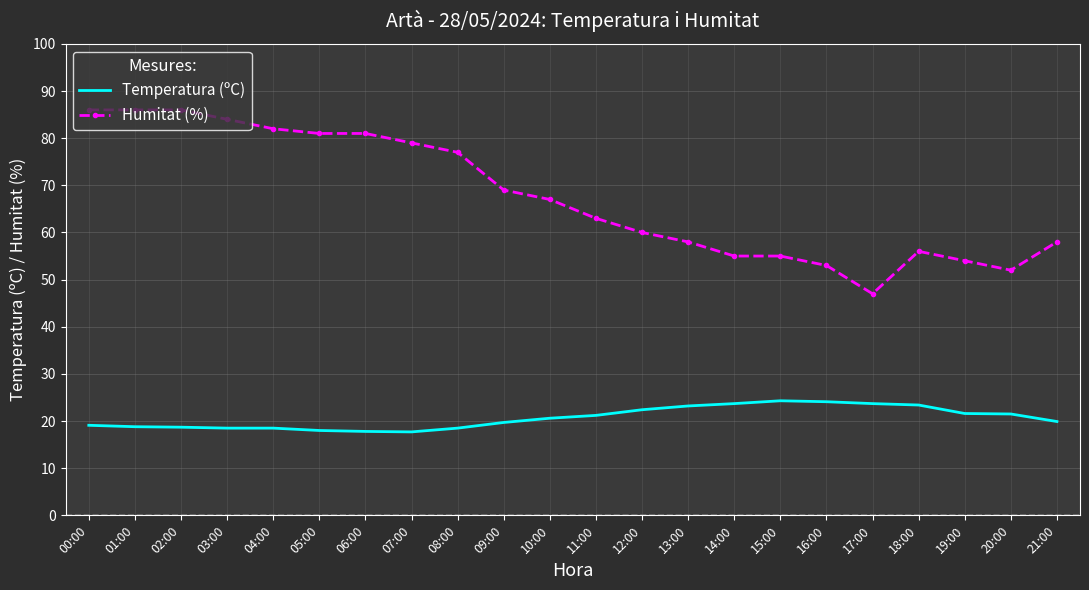

Which series has the largest total across all categories?

Humitat (%)